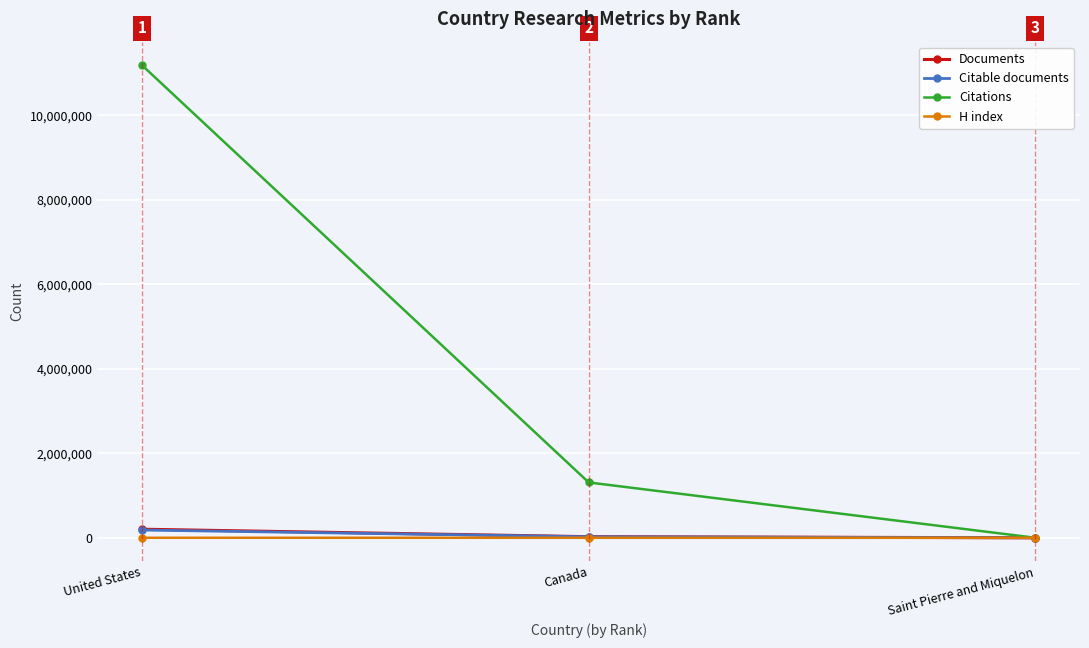

What is the greatest value displayed?

11181731